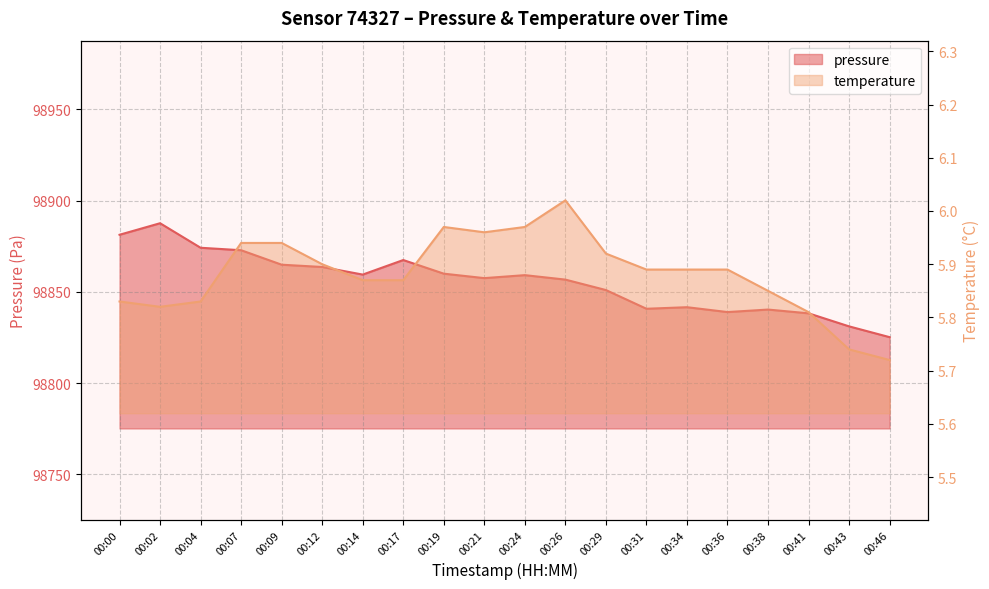

Reading right to left, what are all the values shown in this chart?

pressure: 98825.2	98831.1	98838.3	98840.3	98839.0	98841.6	98840.8	98851.0	98856.8	98859.2	98857.6	98860.0	98867.5	98859.5	98863.7	98864.9	98872.8	98874.2	98887.6	98881.3
temperature: 5.7	5.7	5.8	5.8	5.9	5.9	5.9	5.9	6.0	6.0	6.0	6.0	5.9	5.9	5.9	5.9	5.9	5.8	5.8	5.8